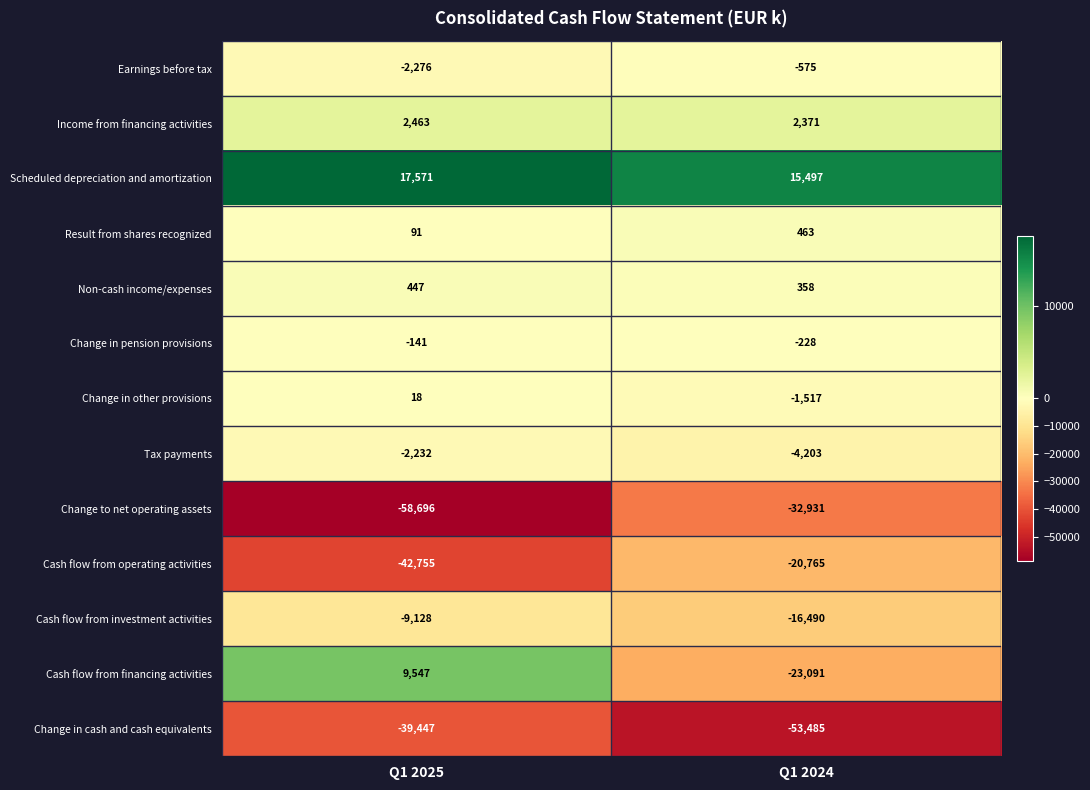

What is the difference between the highest and lowest values at Q1 2025?

76267